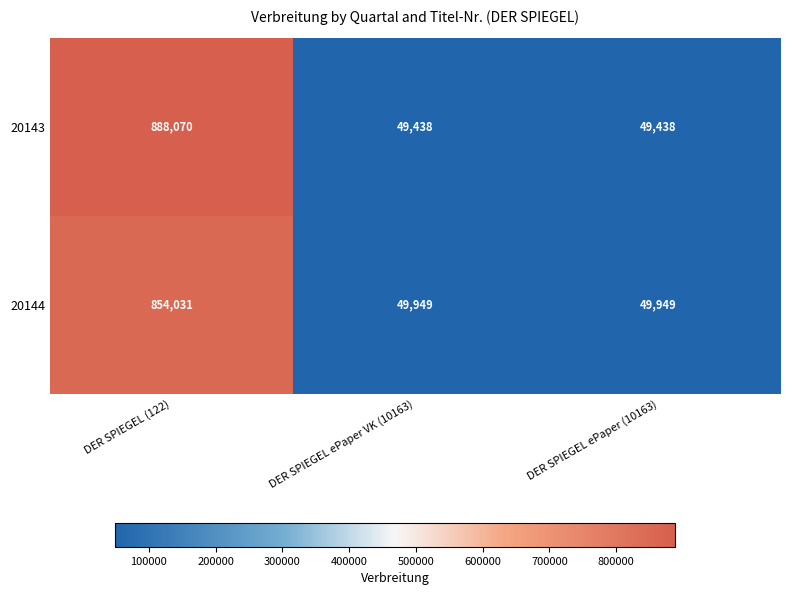

Reading left to right, transcribe all the data shown in this chart.

20143: DER SPIEGEL (122)=888070	DER SPIEGEL ePaper VK (10163)=49438	DER SPIEGEL ePaper (10163)=49438
20144: DER SPIEGEL (122)=854031	DER SPIEGEL ePaper VK (10163)=49949	DER SPIEGEL ePaper (10163)=49949